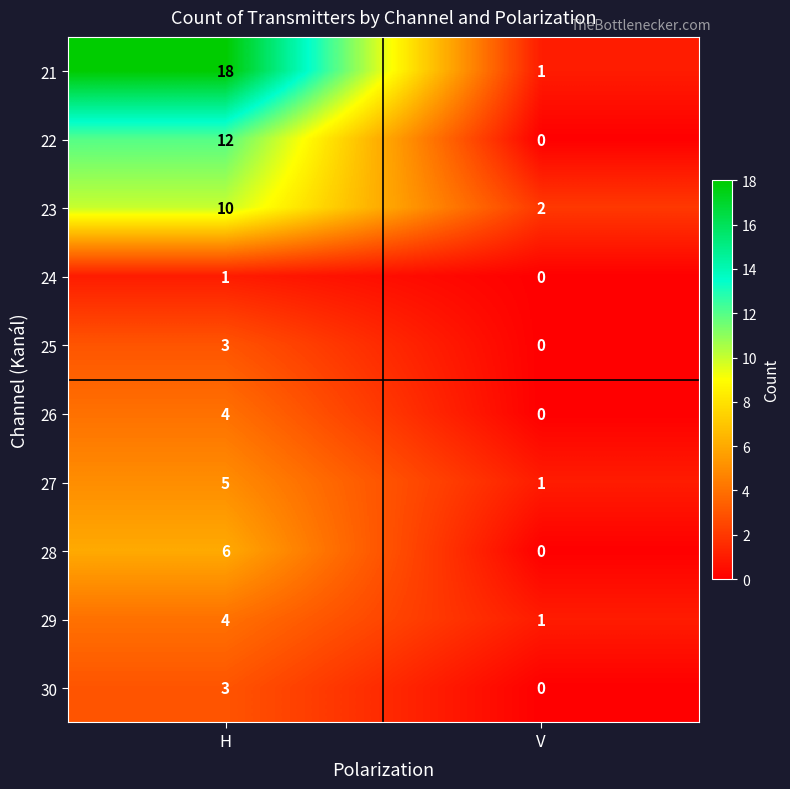

What is the total value across all series at V?

5